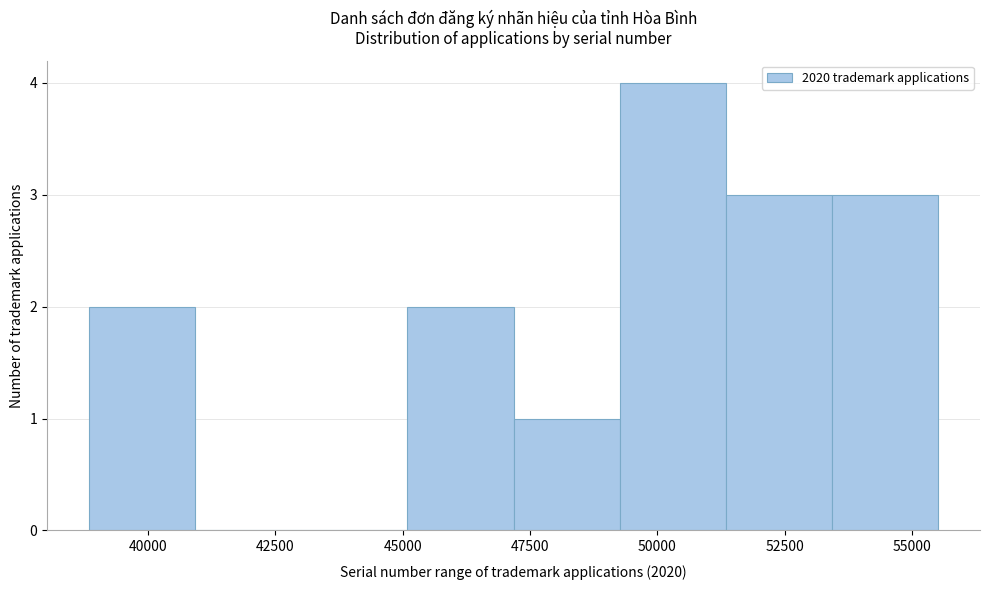

Reading left to right, list every bar in this chart as the range it spans on the x-axis followed by its height. Neither the bar edges nor the heights are printed on the chart, so give them approximately, as read against the axes.

39000 to 41000: 2
41000 to 43000: 0
43000 to 45000: 0
45000 to 47000: 2
47000 to 49500: 1
49500 to 51500: 4
51500 to 53500: 3
53500 to 55500: 3